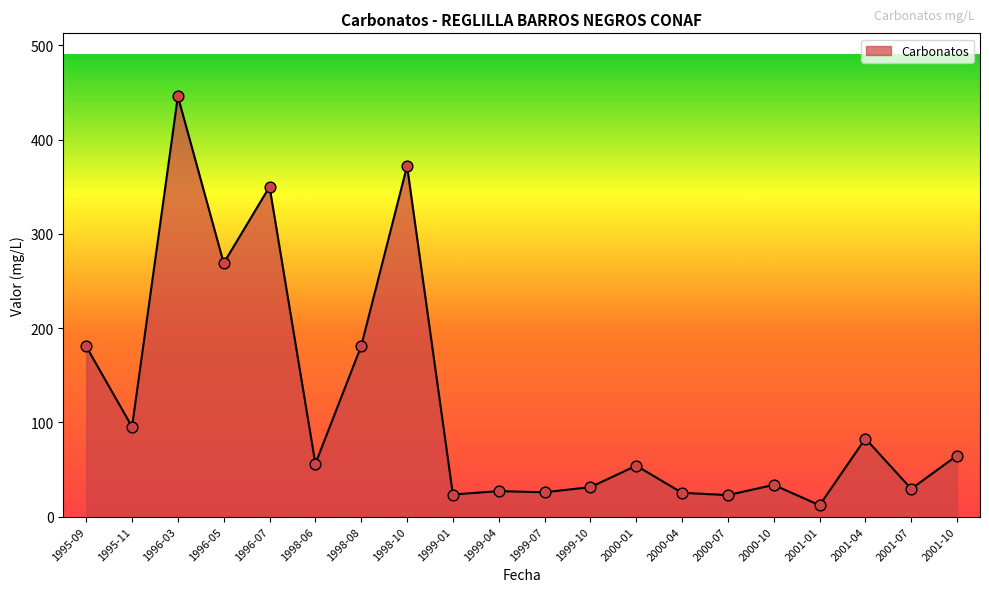

Which has a higher value, 2000-04 or 1998-10?

1998-10